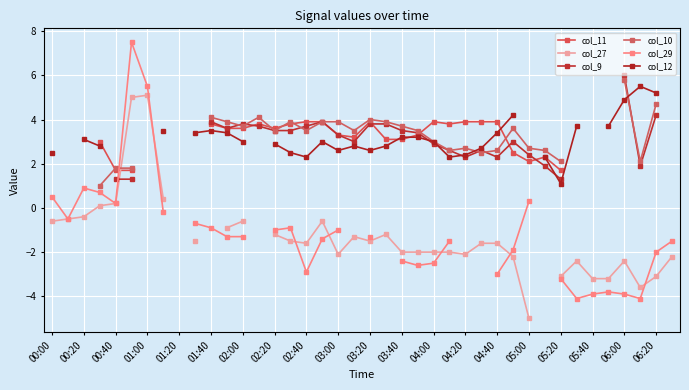

How many data points in col_11 are above 3?

19